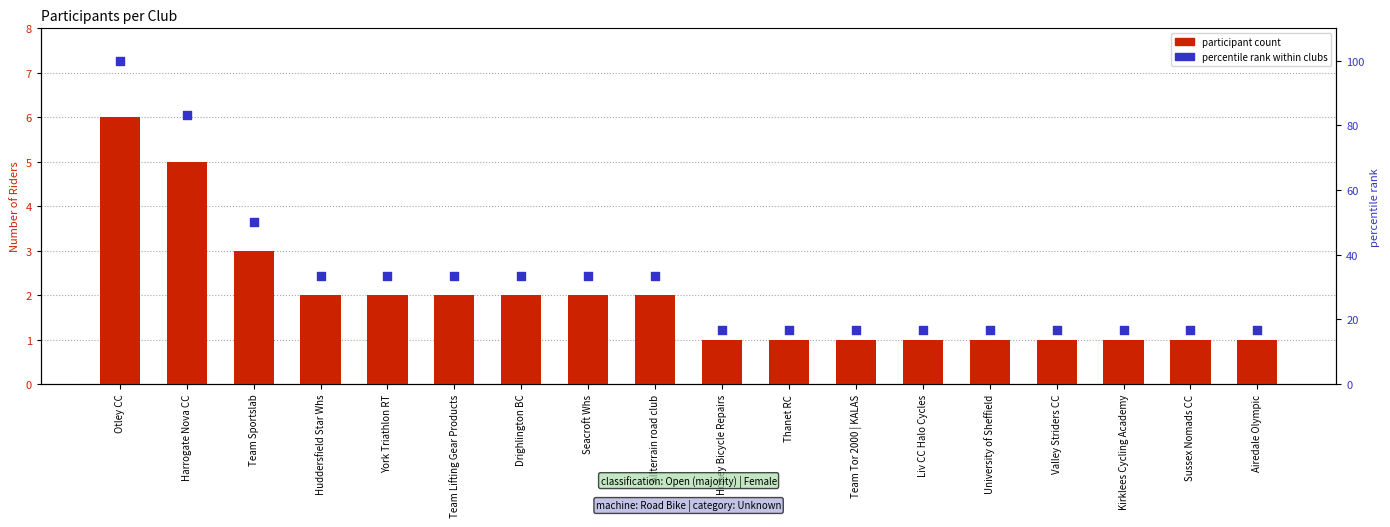

At which category is the sum across all series the highest?

Otley CC